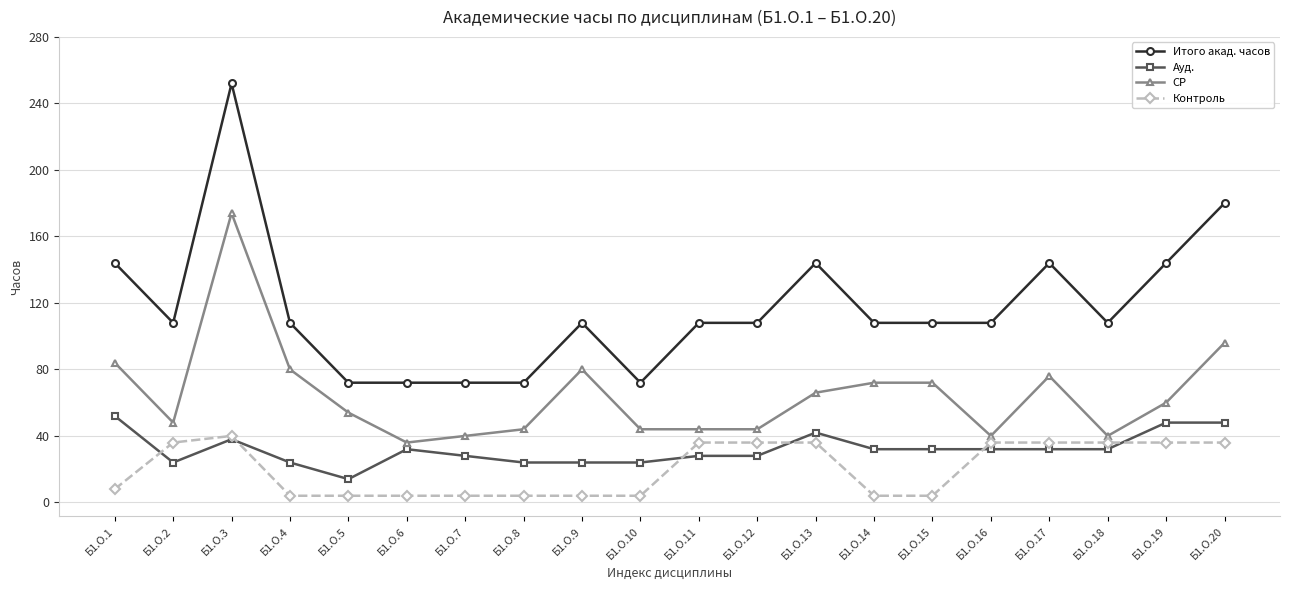

Which category has the lowest value in the СР series?

Б1.О.6